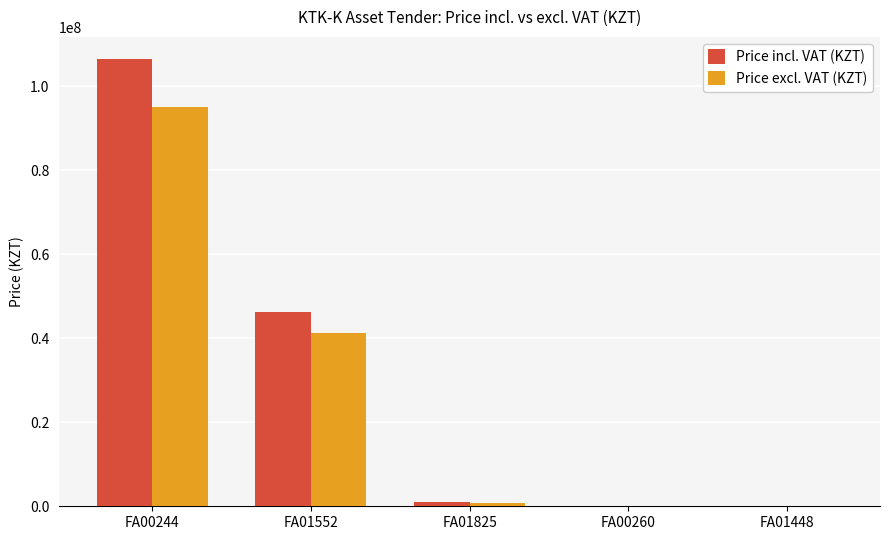

At which label is Price incl. VAT (KZT) closest to 53223150?

FA01552